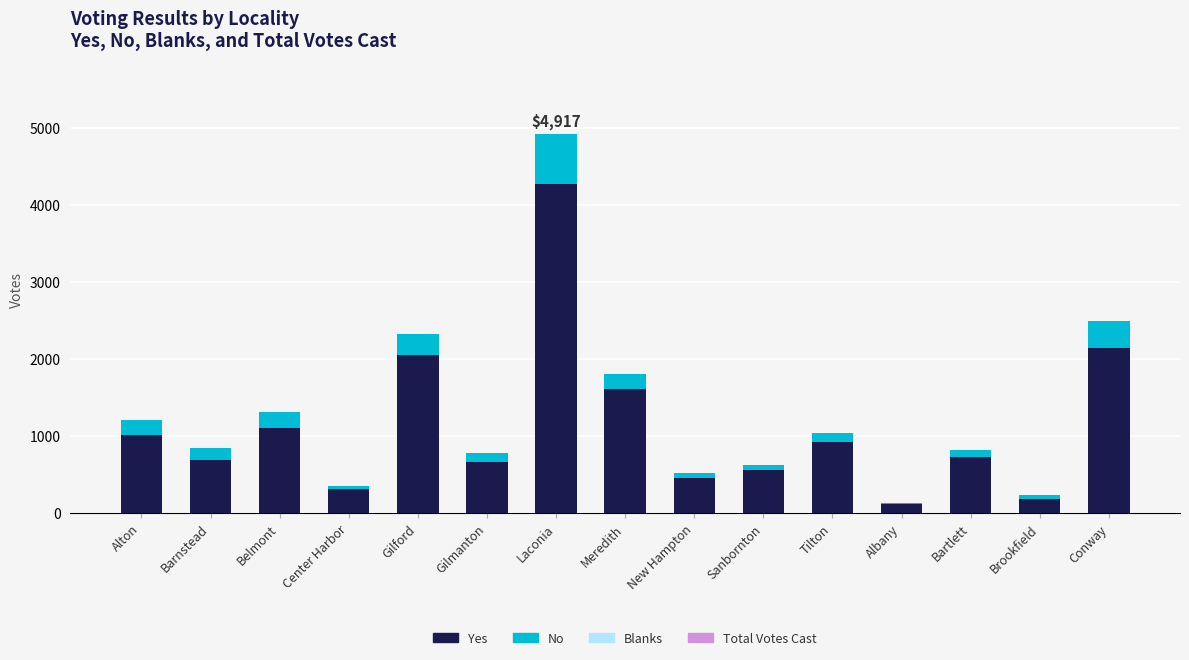

What is the sum of the Yes values at Meredith and Sanbornton?

2171